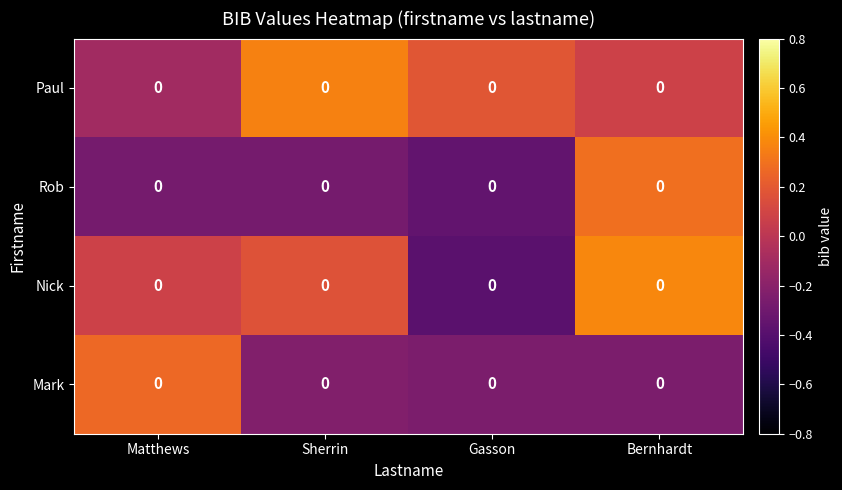

Reading left to right, what are all the values shown in this chart?

Paul: Matthews=0.0	Sherrin=0.0	Gasson=0.0	Bernhardt=0.0
Rob: Matthews=0.0	Sherrin=0.0	Gasson=0.0	Bernhardt=0.0
Nick: Matthews=0.0	Sherrin=0.0	Gasson=0.0	Bernhardt=0.0
Mark: Matthews=0.0	Sherrin=0.0	Gasson=0.0	Bernhardt=0.0